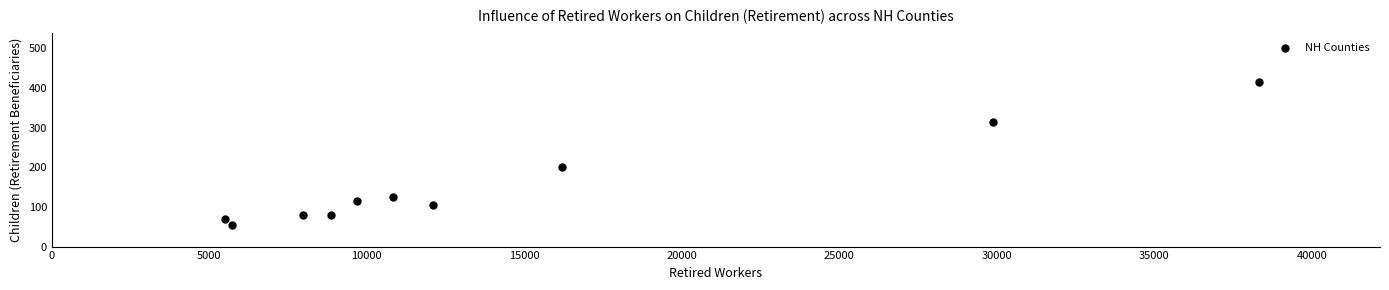

What Y value in the scatter plot is closest to 235?

200